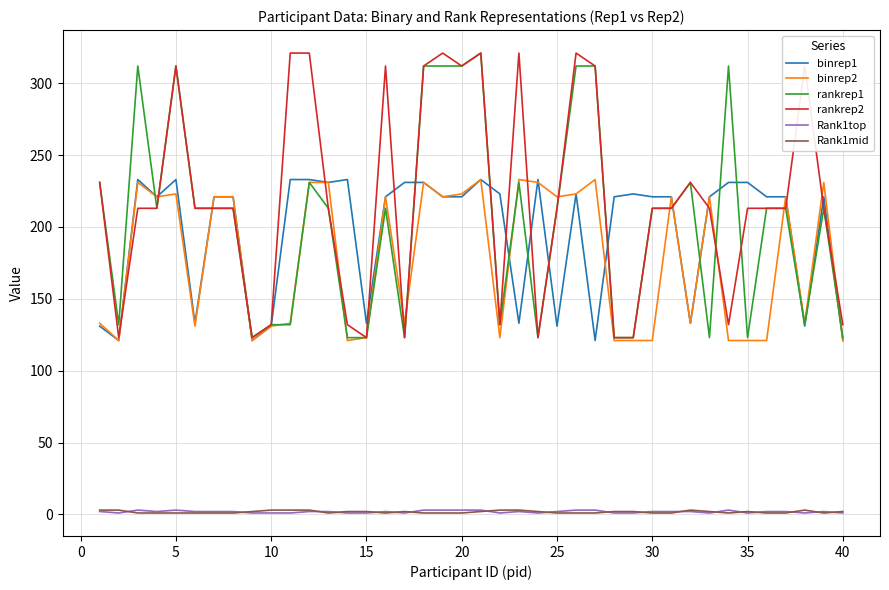

Which series has the largest total across all categories?

rankrep2